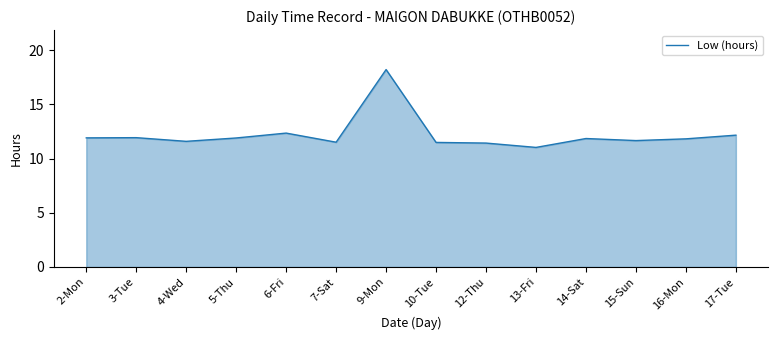

How many lines are shown in the chart?

1